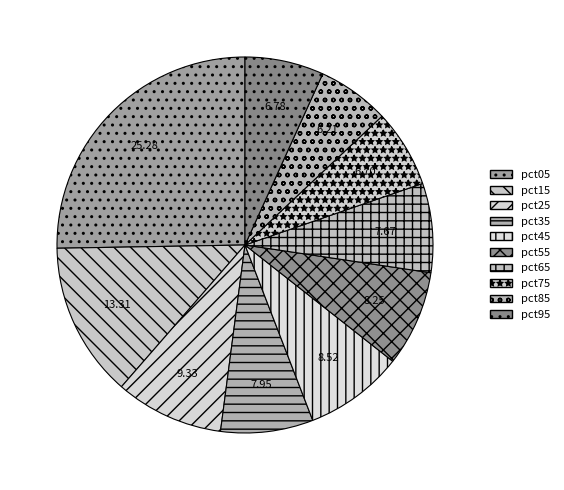

Rank the categories by value from lowest to highest.

pct85, pct75, pct95, pct65, pct35, pct55, pct45, pct25, pct15, pct05